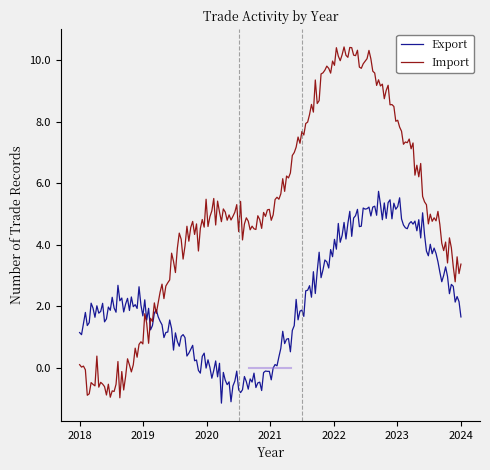

Rank the series by their average value, from lowest to highest.

Export, Import